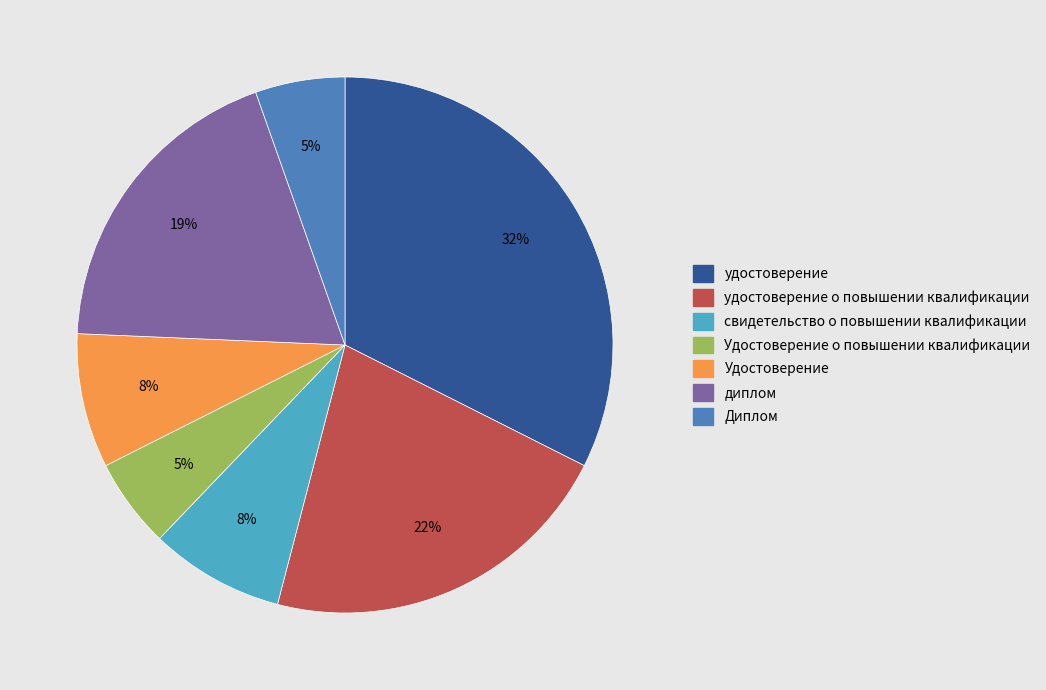

Is there a majority slice in this chart?

No